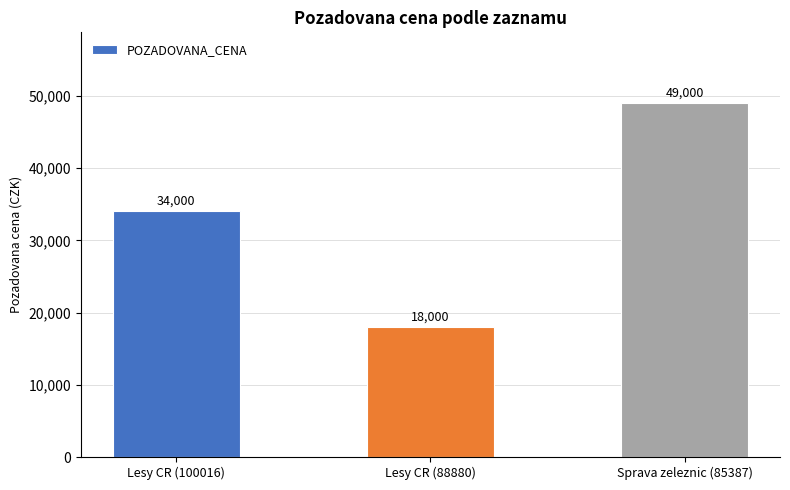

What is the difference between the maximum and minimum values?

31000